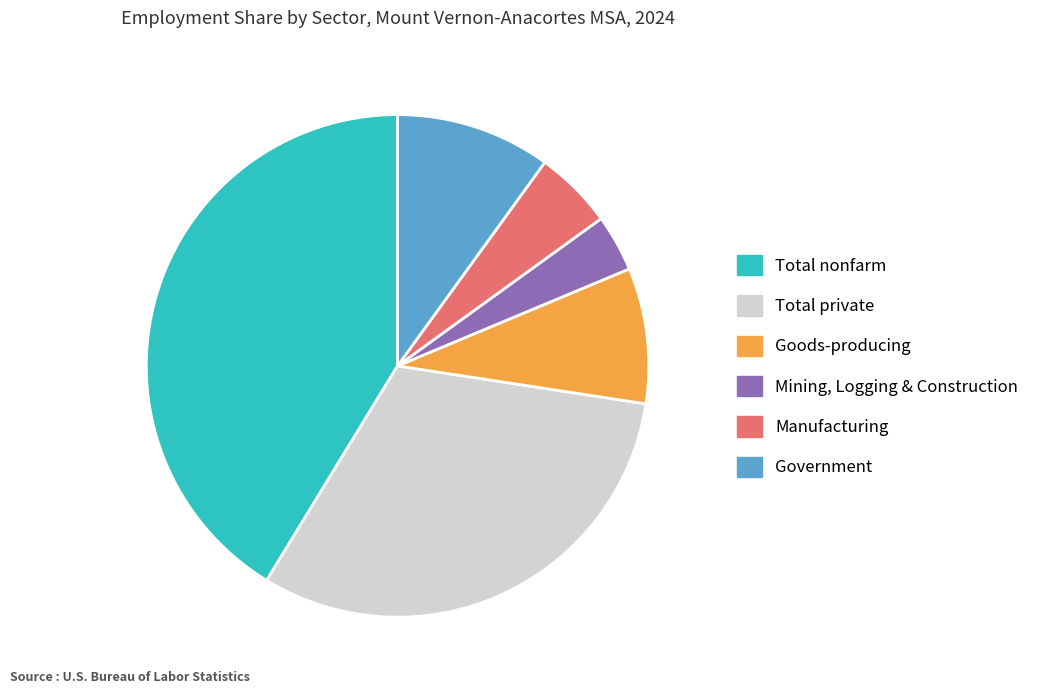

Is the sum of Manufacturing and Mining, Logging & Construction greater than half?

No